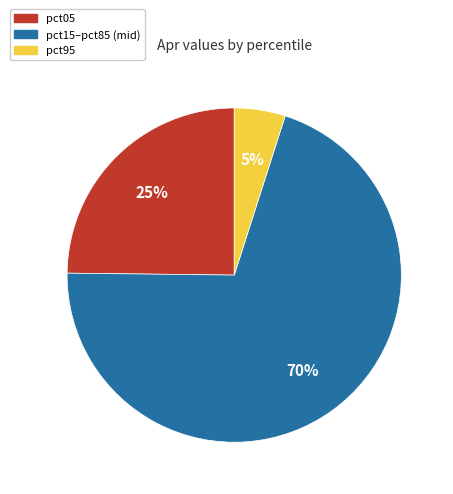

To the nearest percent, what is the average slice percentage?

33%